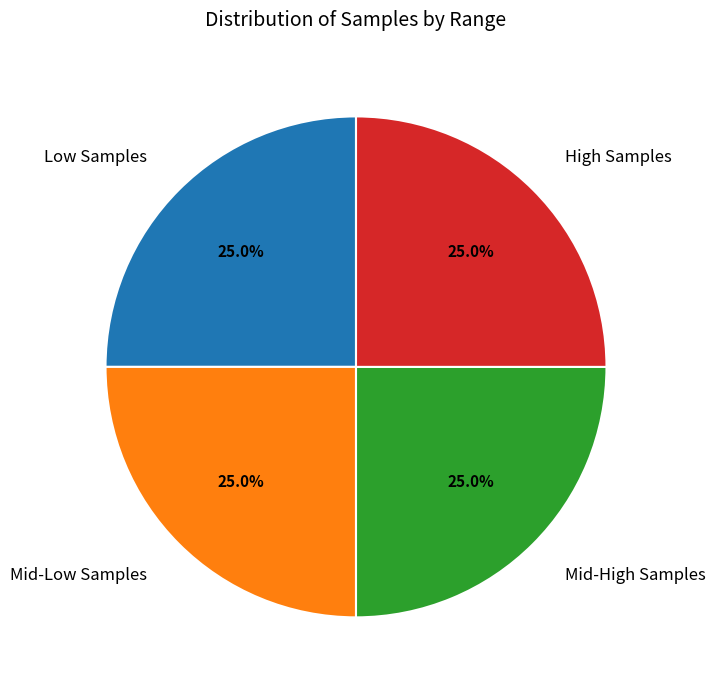

How many segments does this pie chart have?

4